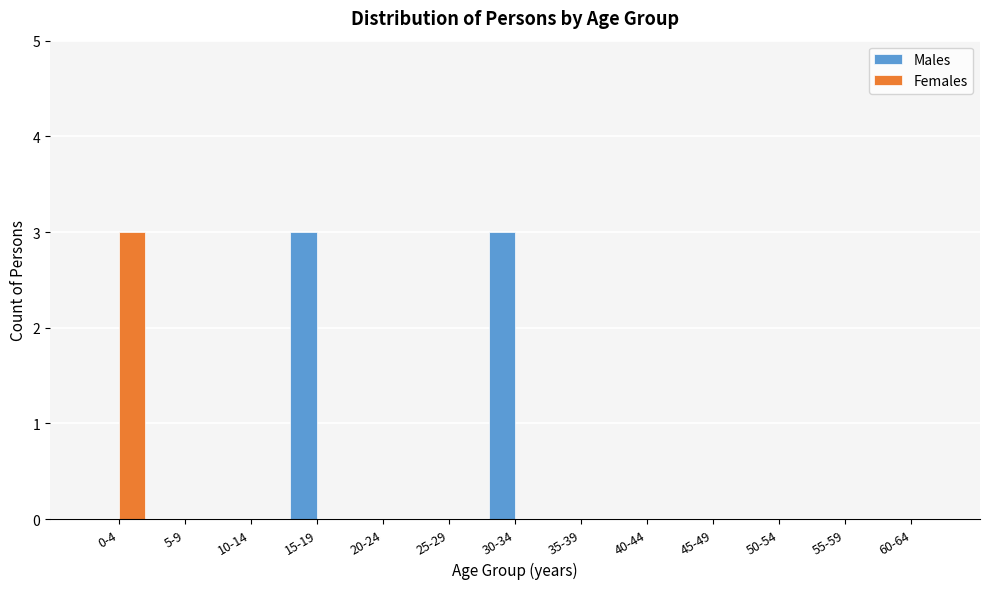

Reading left to right, transcribe all the data shown in this chart.

Males: 0-4=0	5-9=0	10-14=0	15-19=3	20-24=0	25-29=0	30-34=3	35-39=0	40-44=0	45-49=0	50-54=0	55-59=0	60-64=0
Females: 0-4=3	5-9=0	10-14=0	15-19=0	20-24=0	25-29=0	30-34=0	35-39=0	40-44=0	45-49=0	50-54=0	55-59=0	60-64=0